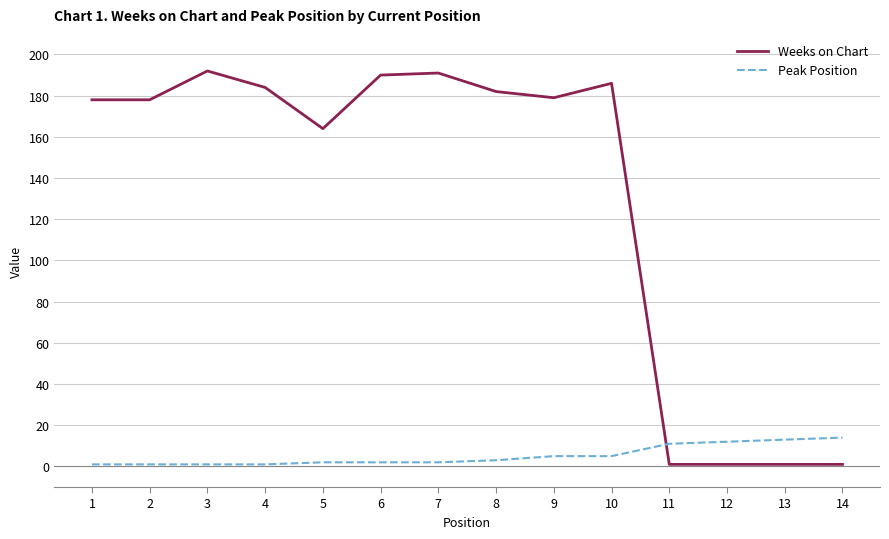

At 12, list the series in order from largest to smallest.

Peak Position, Weeks on Chart